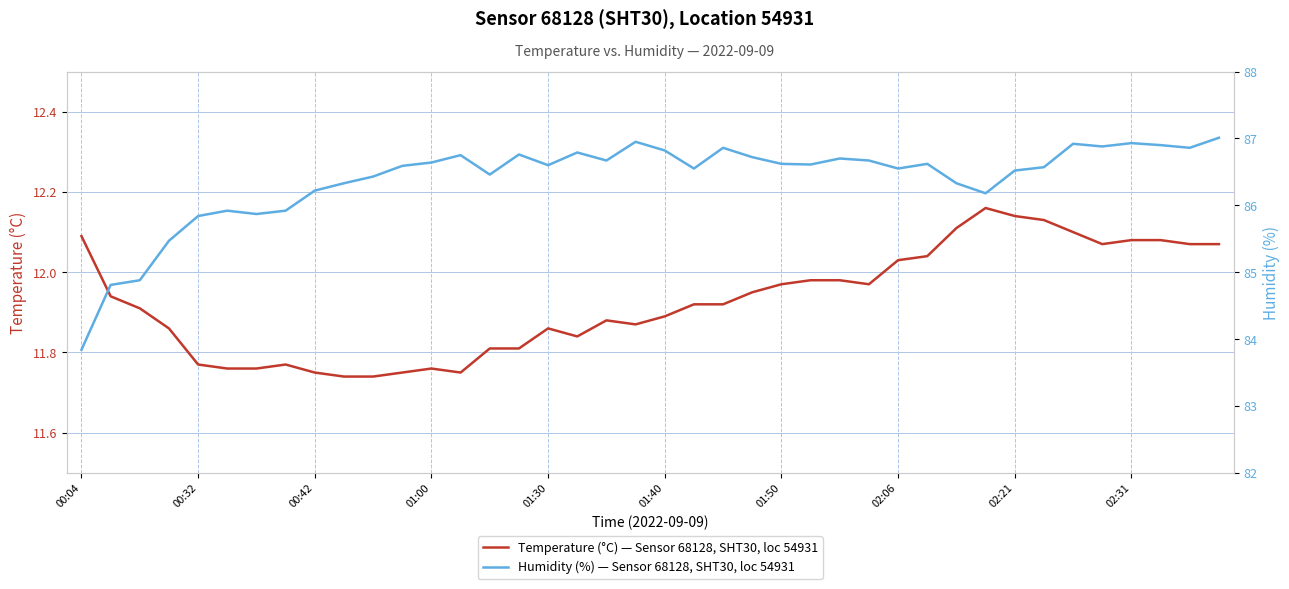

In temperature (°C), Sensor 68128, loc 54931, how many points are lower than both neighbors (excluding endpoints)?

5